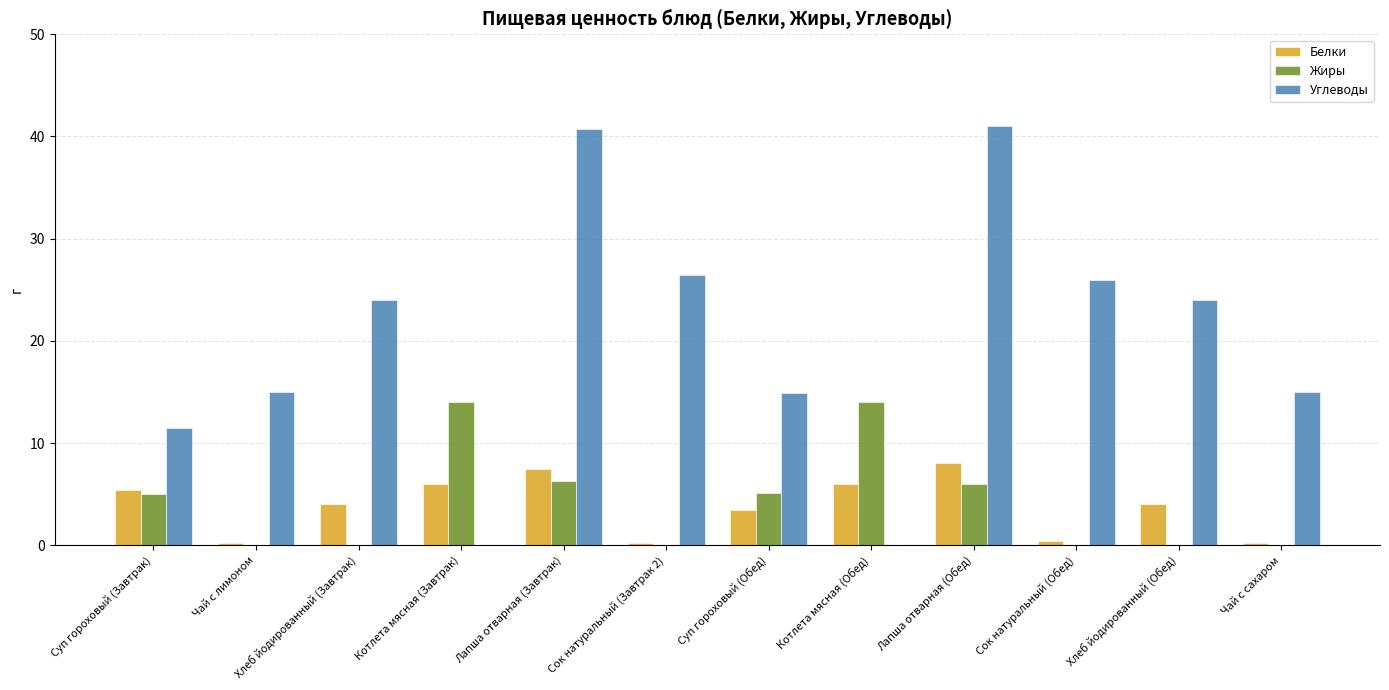

What is the highest value of the Жиры series?

14.0